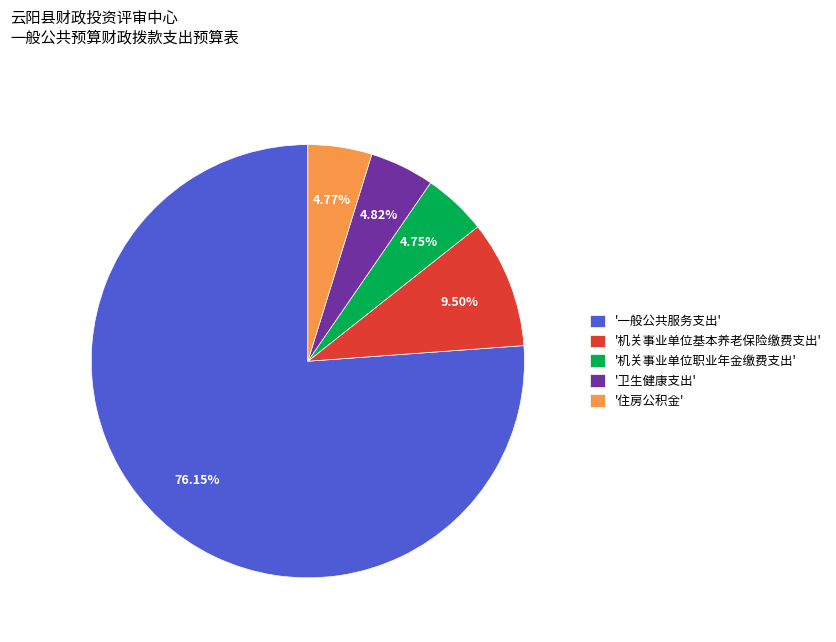

How many slices are in this pie chart?

5